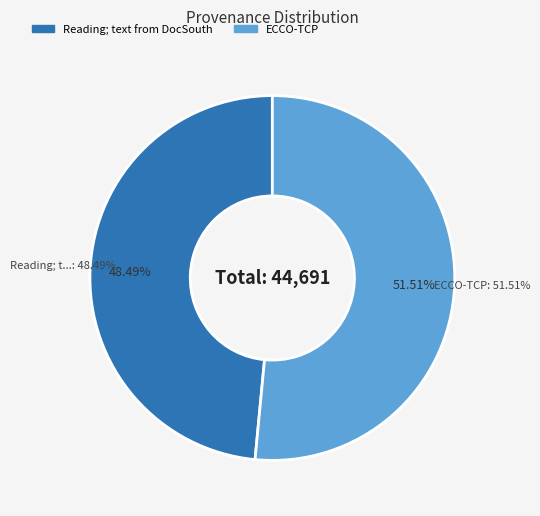

Between Reading; text from DocSouth and ECCO-TCP, which is larger?

ECCO-TCP